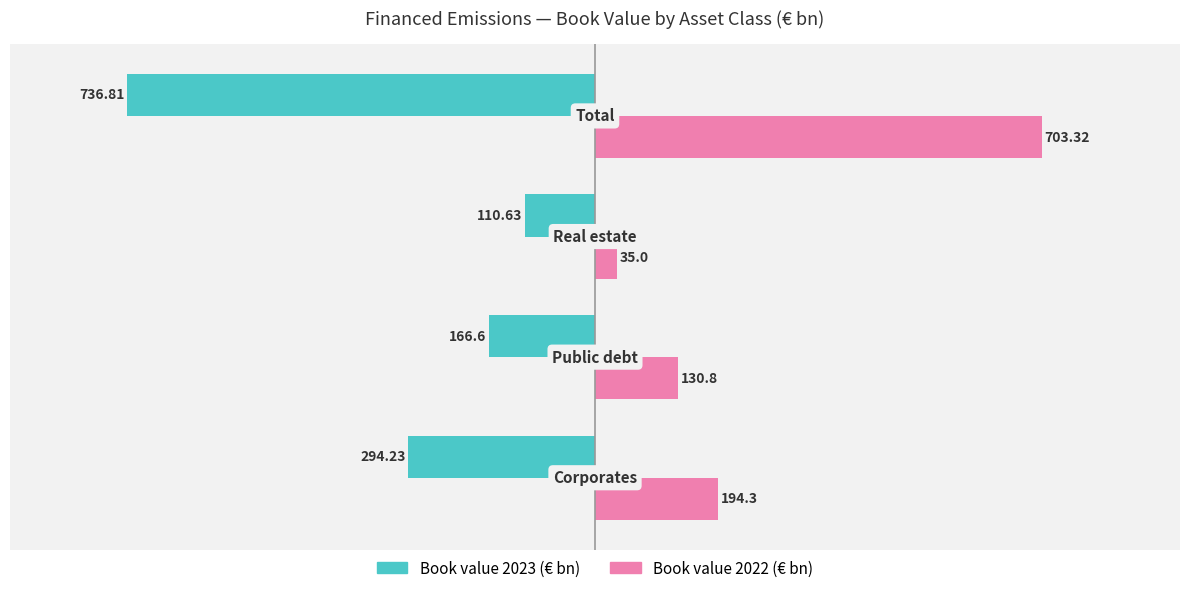

What is the greatest value displayed?

703.3